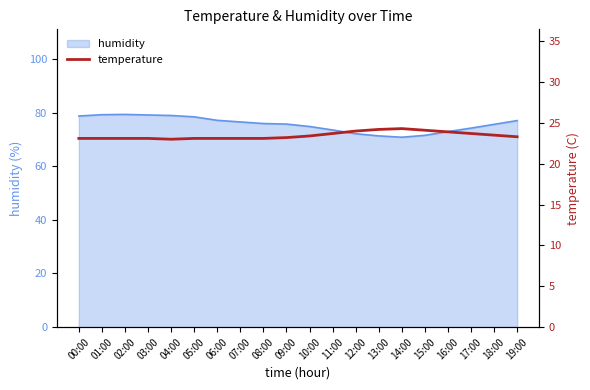

The humidity series shows 77.0 at 19:00. True or false?

True